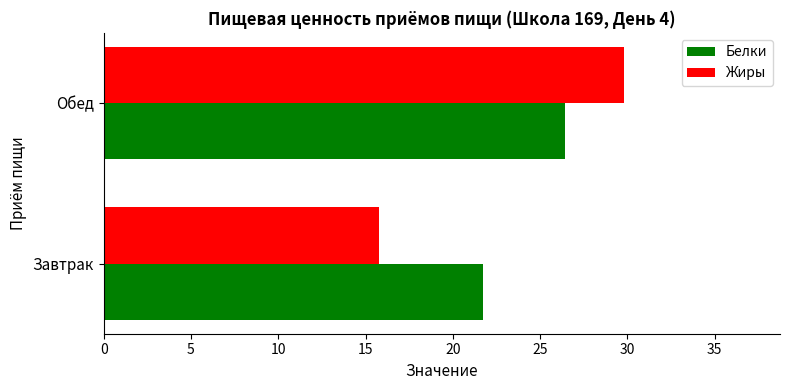

Rank the categories by Белки value from highest to lowest.

Обед, Завтрак